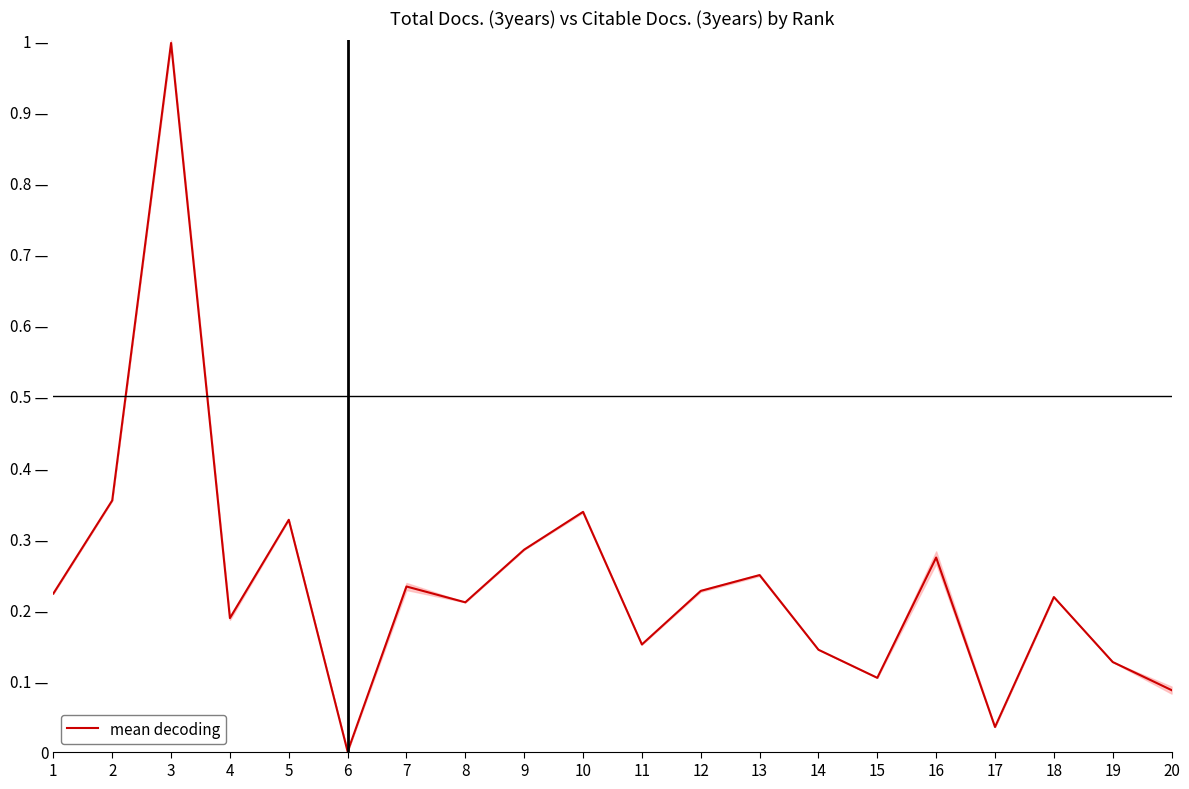

List the labels in order of value, largest first.

3, 2, 10, 5, 9, 16, 13, 7, 12, 1, 18, 8, 4, 11, 14, 19, 15, 20, 17, 6